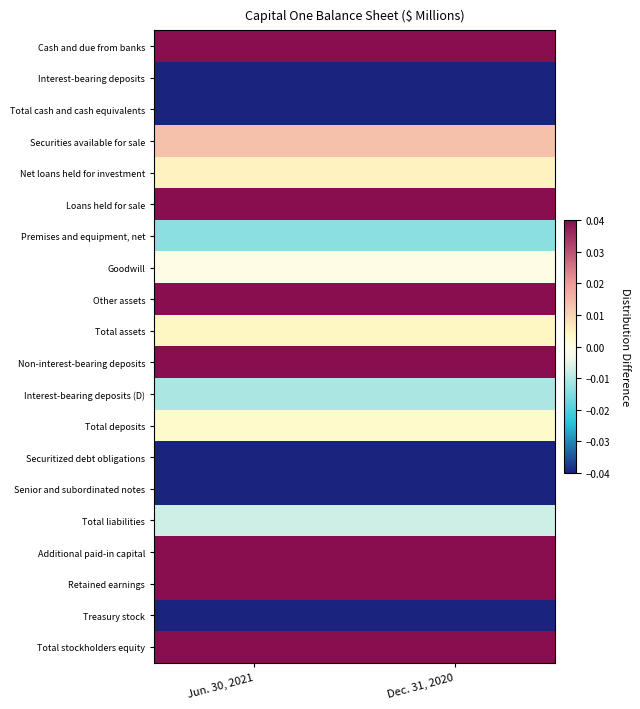

What is the difference between the highest and lowest values at Dec. 31, 2020?

0.1